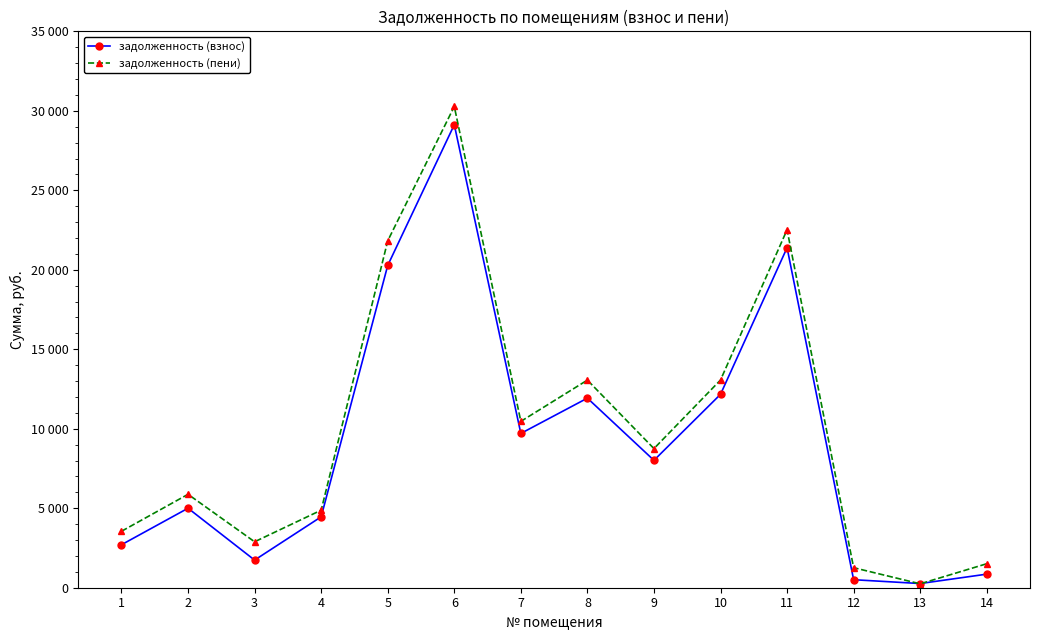

What is the difference between the maximum and minimum values in the задолженность (пени) series?

30030.6